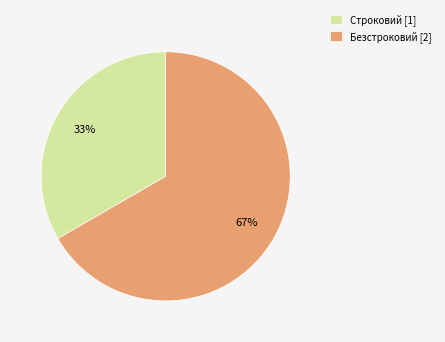

Which category has the smallest portion of the pie?

Строковий